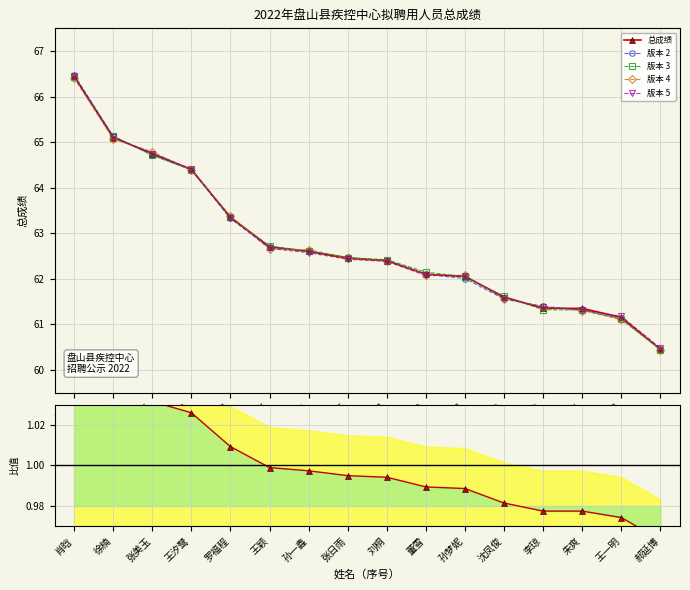

Which series changed the most between 孙一鑫 and 刘桐?

版本 4